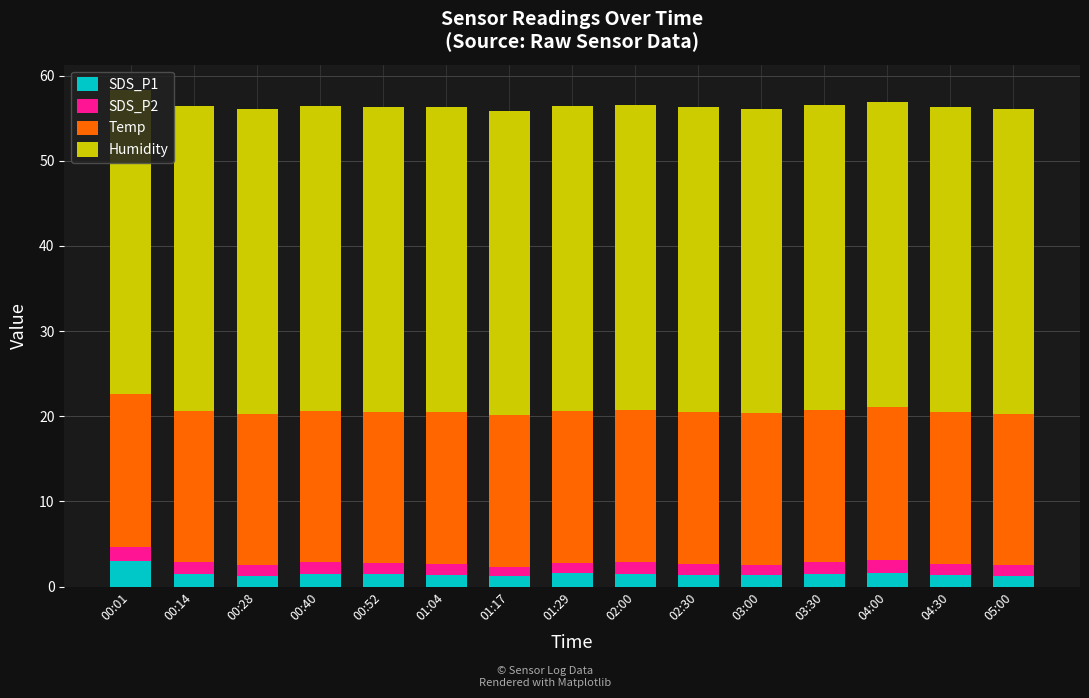

The value of SDS_P1 at 00:52 is 1.4. True or false?

True